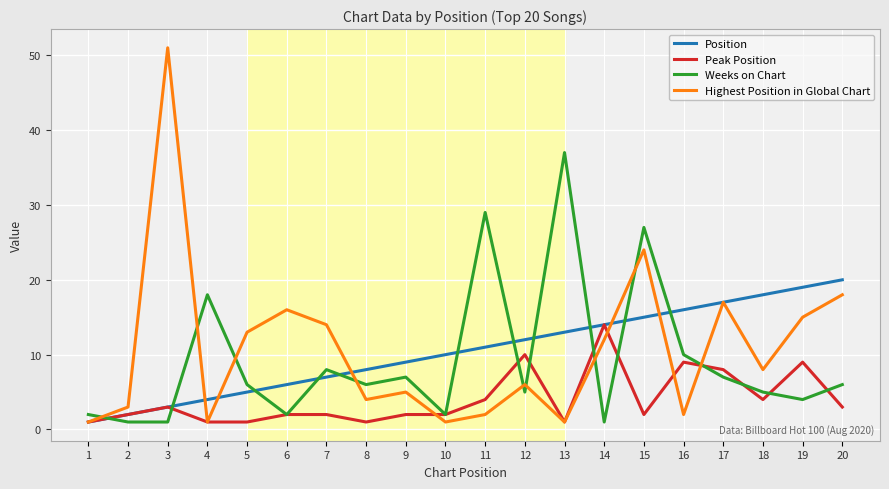

Does the chart display data point markers on the line(s)?

No